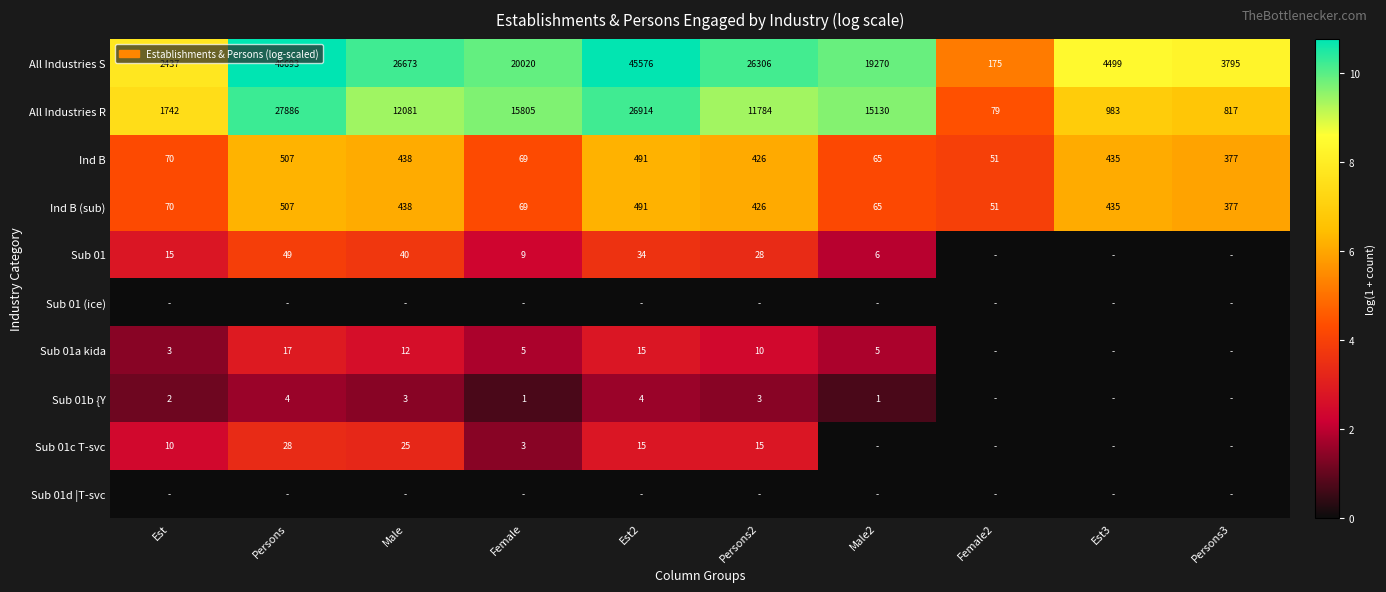

Is the value of Ind B at Est greater than the value of Ind B (sub) at Male2?

Yes